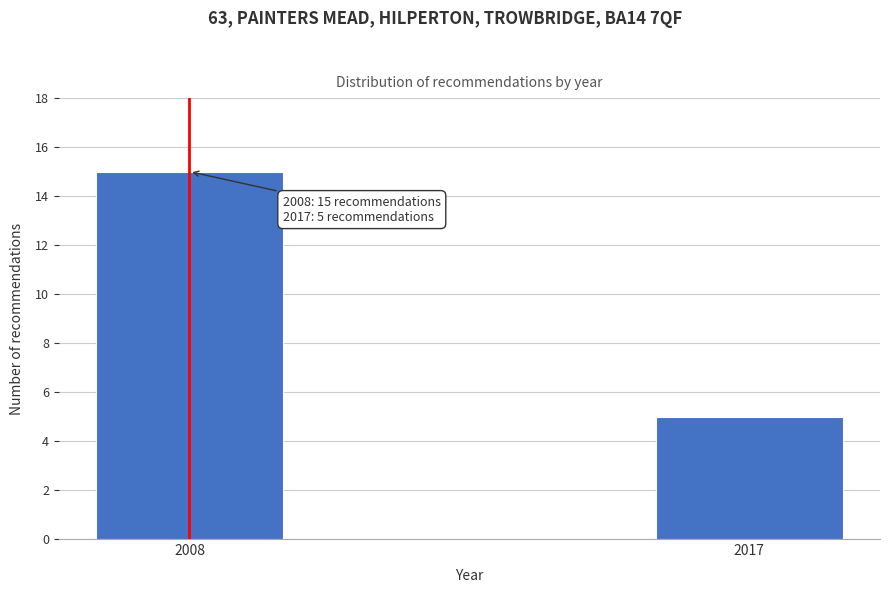

Reading right to left, what are all the values shown in this chart?

5	15